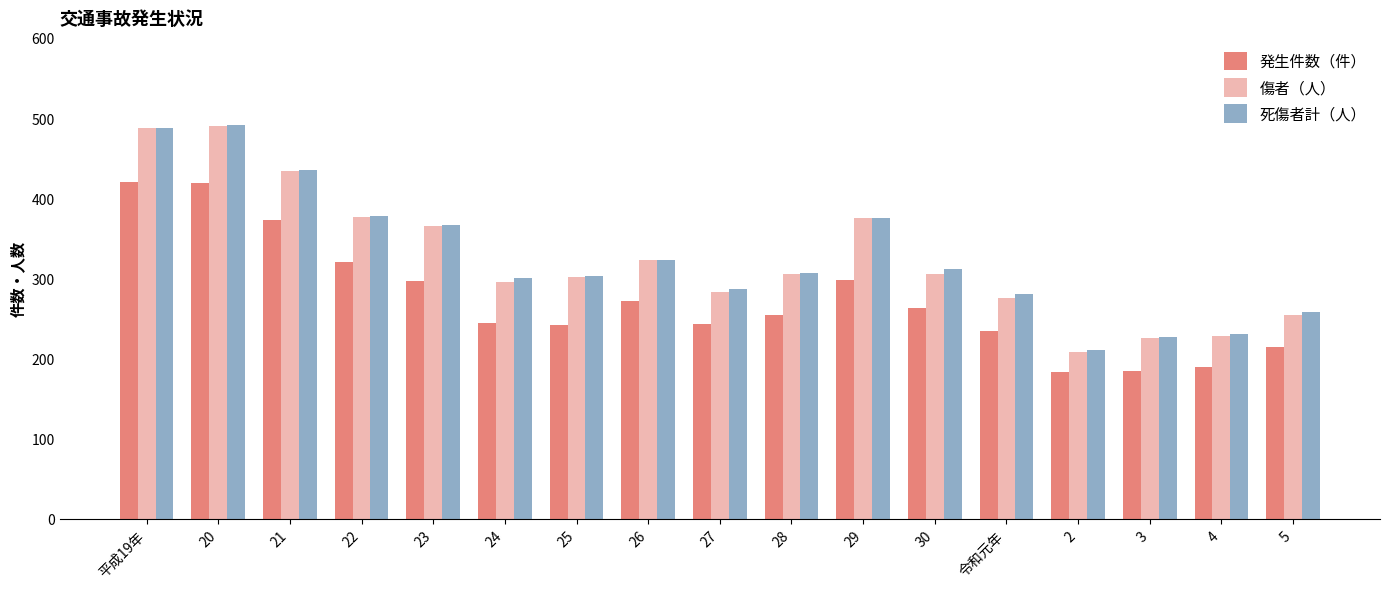

Which series has the widest spread of values?

傷者（人）